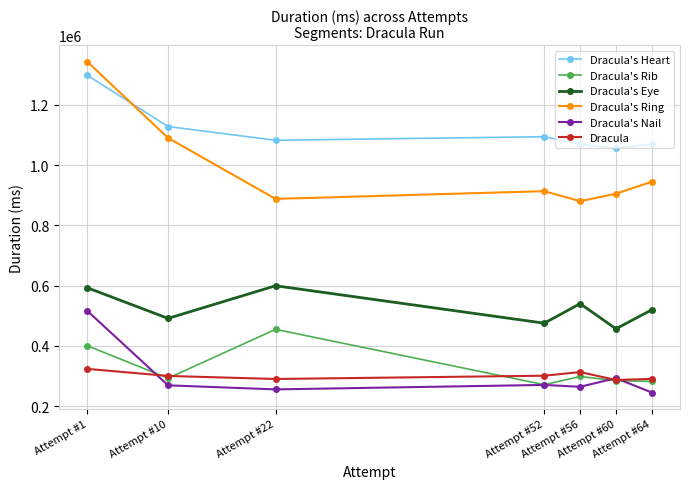

How many values in the Dracula's Eye series are below 520061?

3